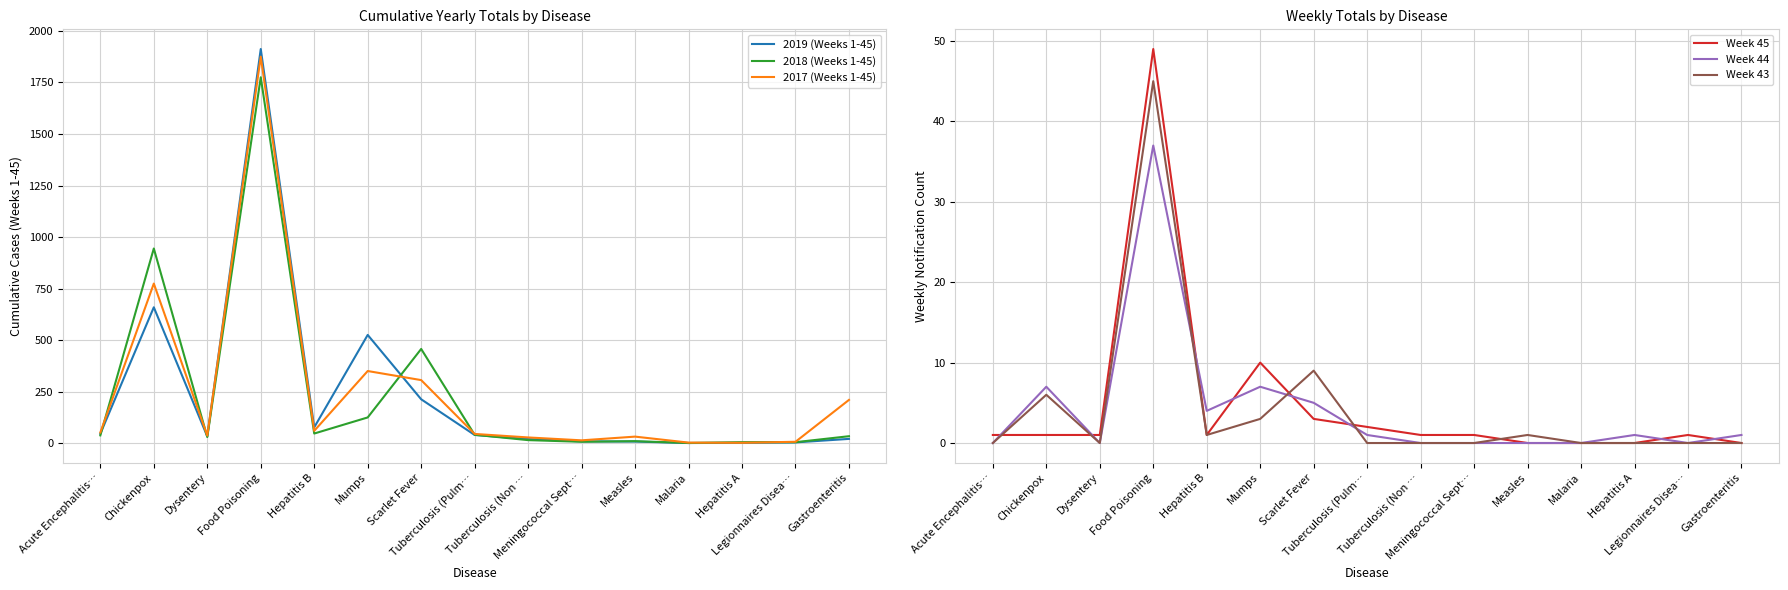

True or false: 2018 (Weeks 1-45) has a value of 1775 at Food Poisoning.

True